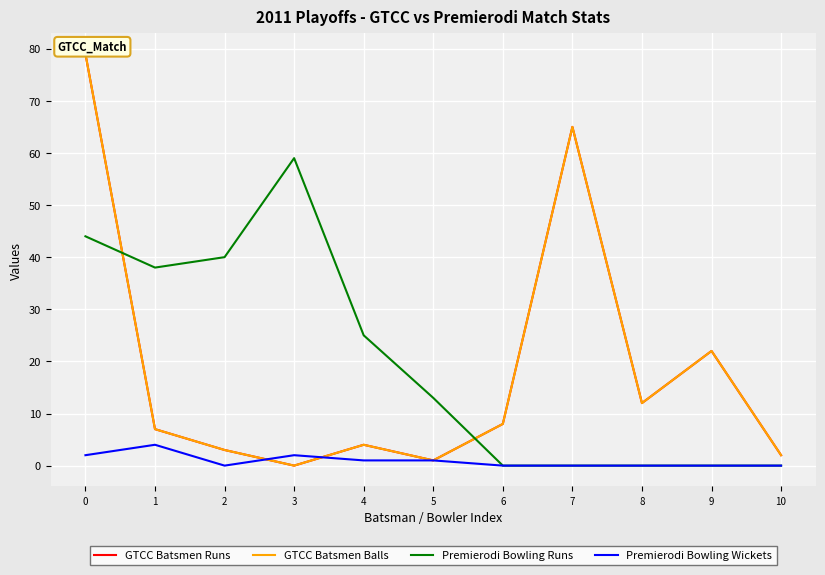

What is the difference between the maximum and minimum values in the Premierodi Bowling Wickets series?

4